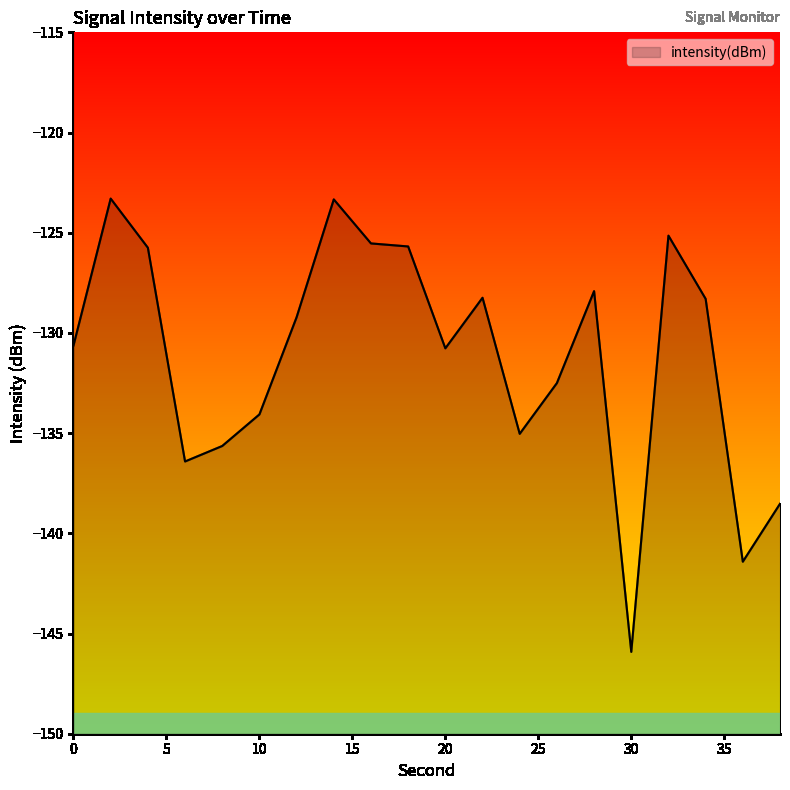

Which has a higher value, 22 or 20?

22